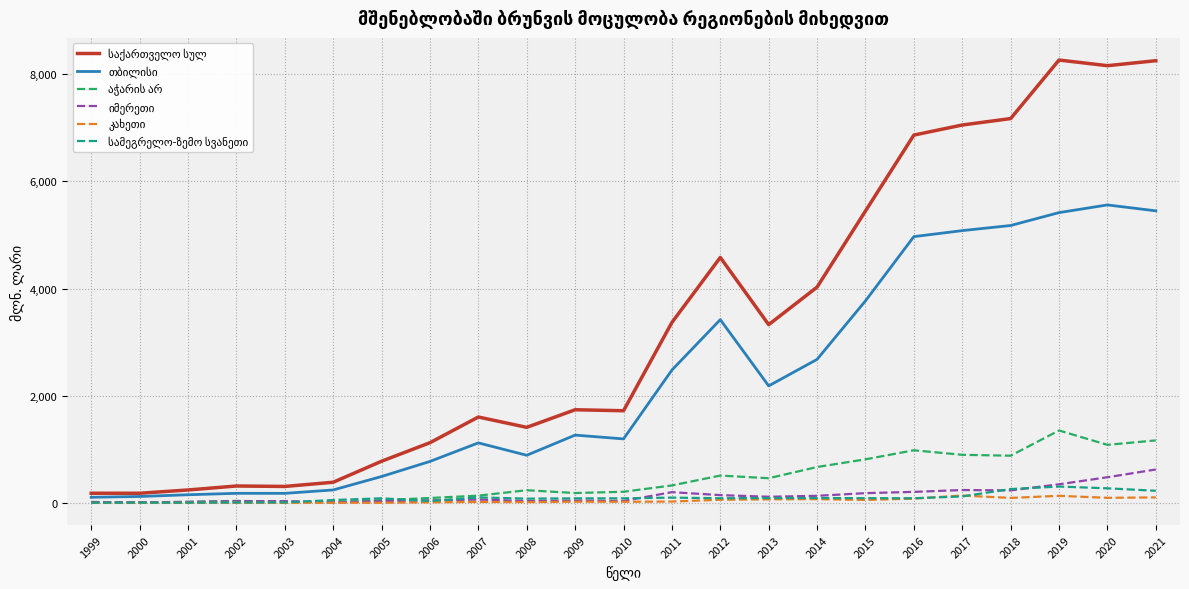

What is the greatest value displayed?

8263.2